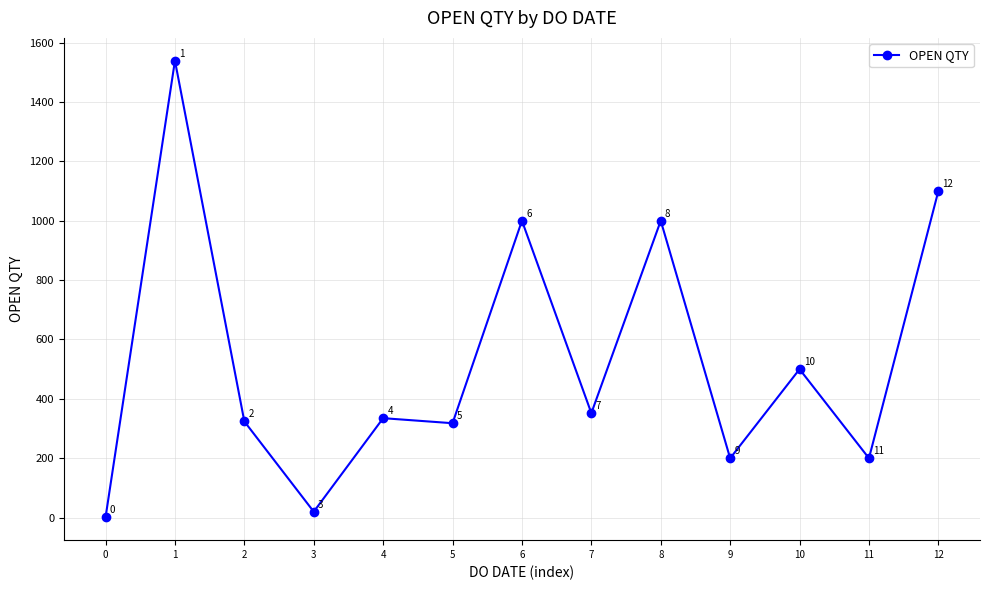

Reading left to right, extract all data points from this chart.

1	1539	324	20	335	318	1000	352	1000	200	500	200	1100